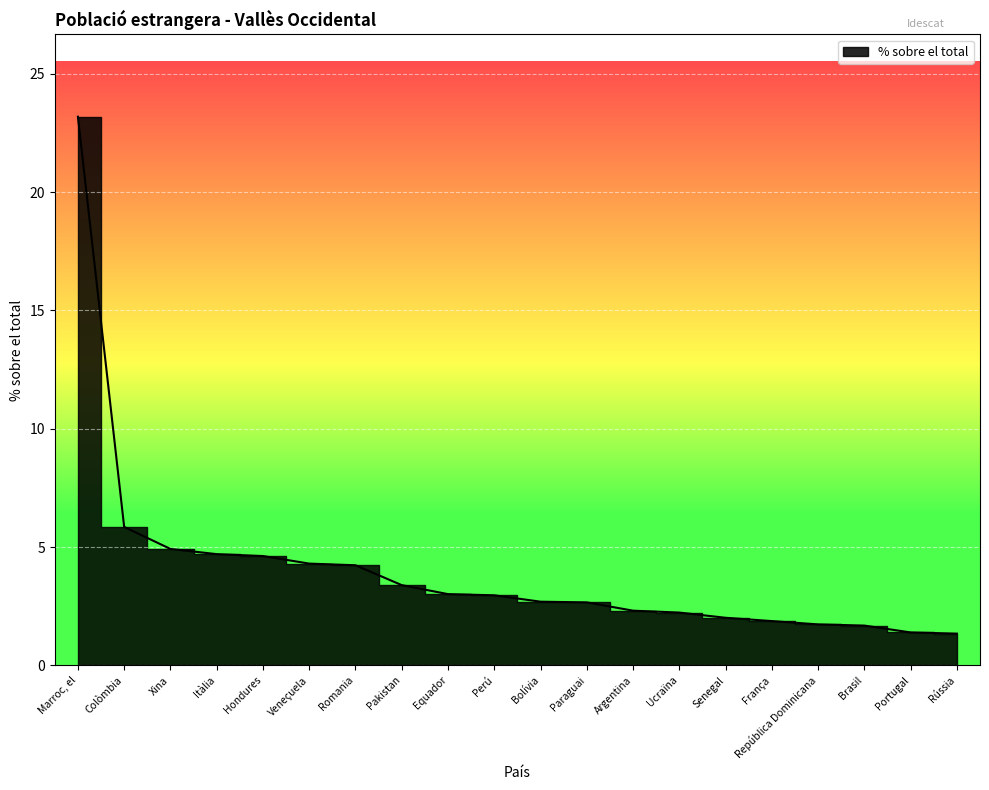

What is the sum of the values at Rússia and Colòmbia?

7.2